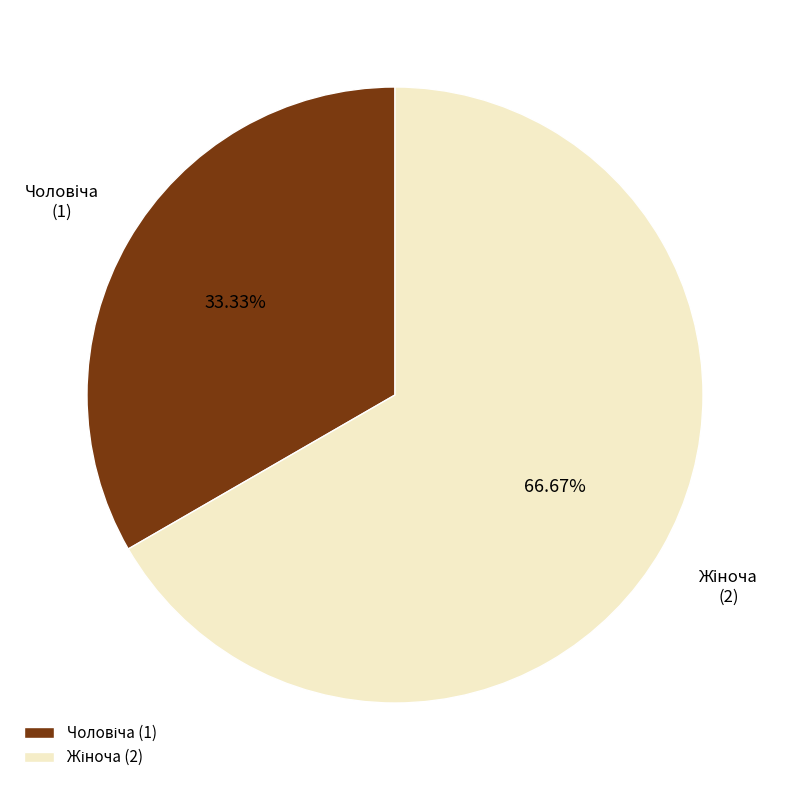

Is there a majority slice in this chart?

Yes